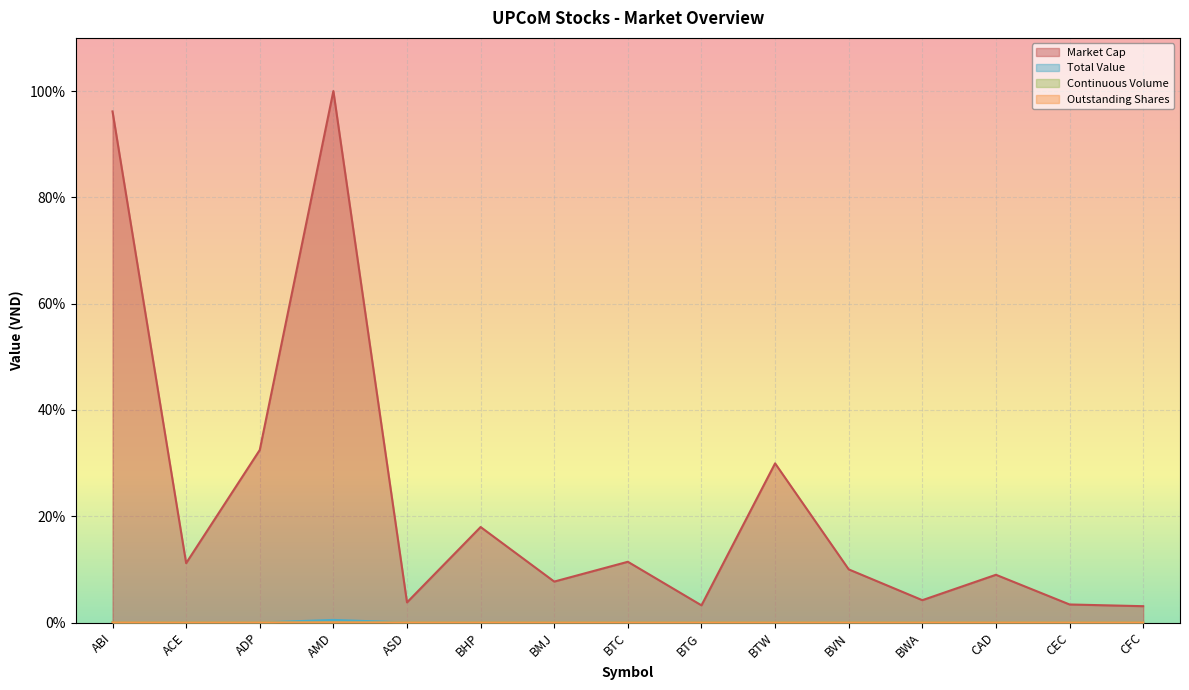

What is the label of the 12th point from the right?

AMD